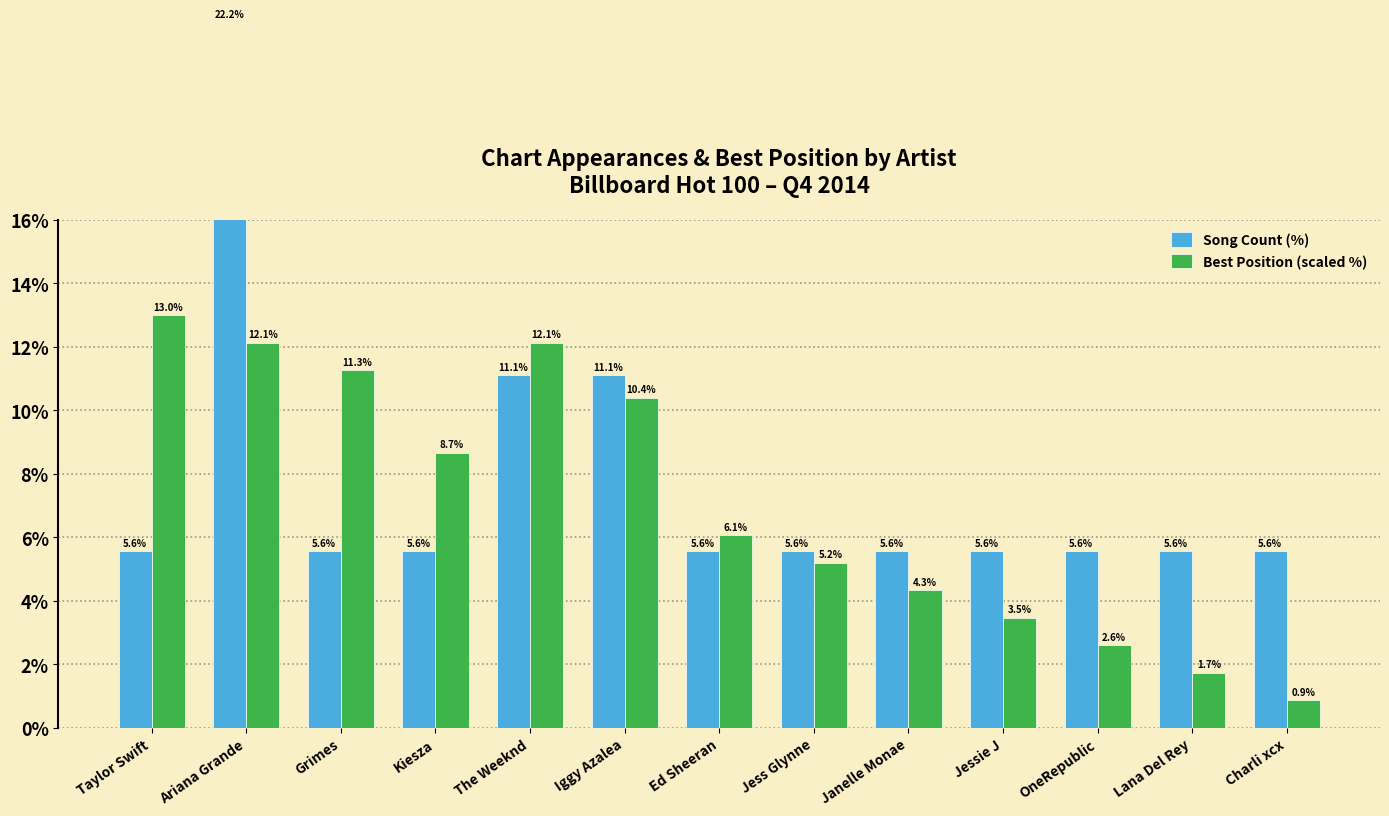

List the series in order of their peak value, highest first.

Song Count (%), Best Position (scaled %)